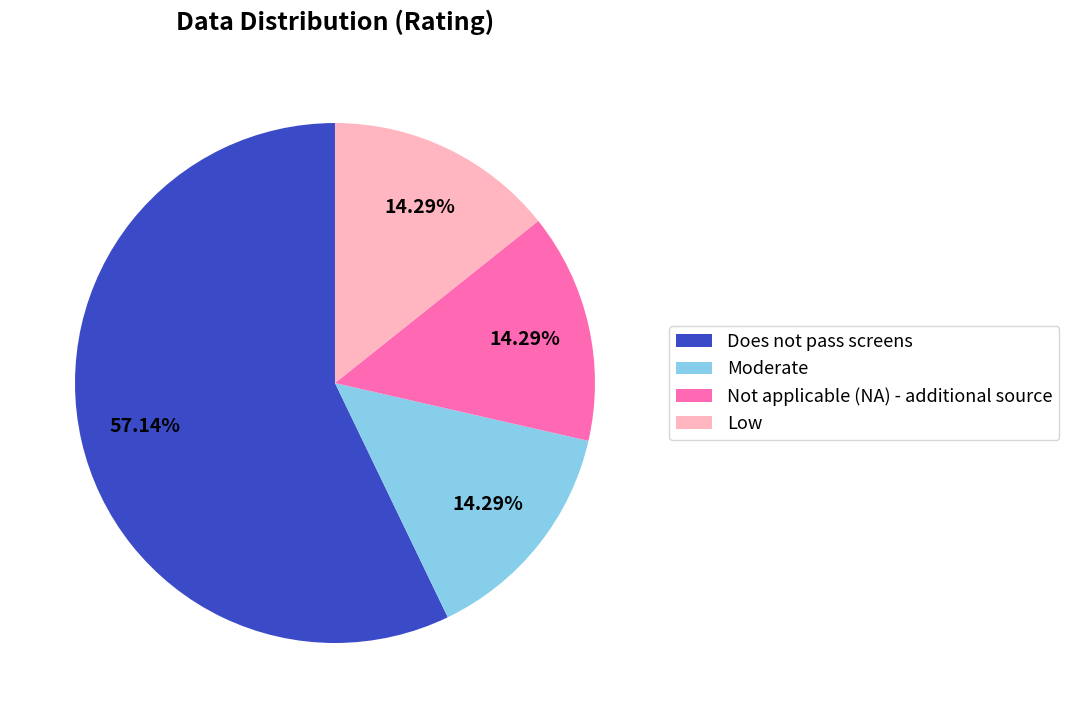

Between Does not pass screens and Not applicable (NA) - additional source, which is larger?

Does not pass screens